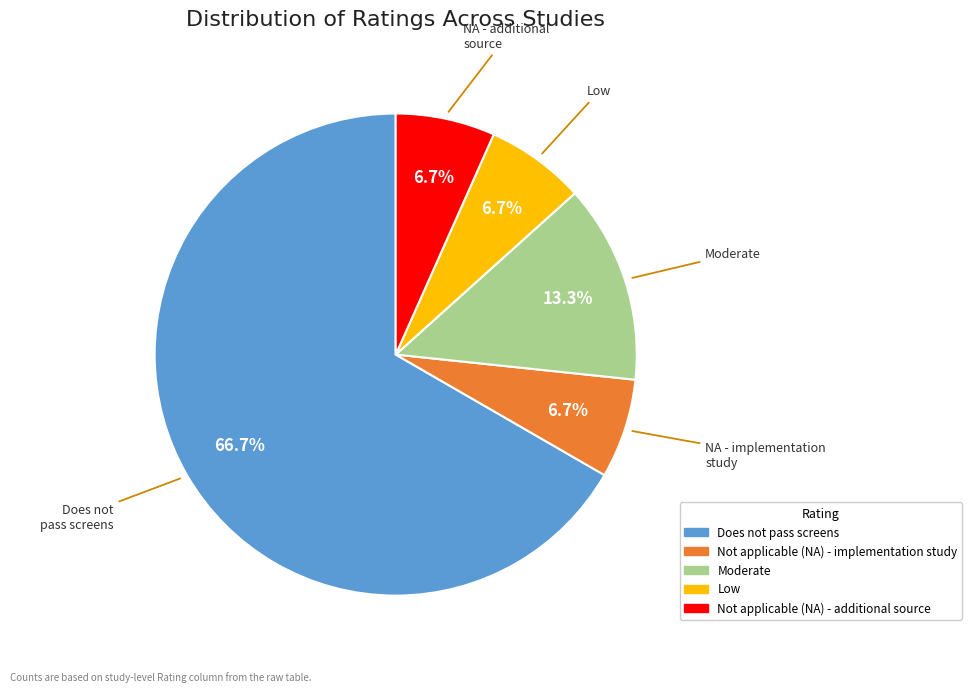

To the nearest percent, what percentage of the pie is Not applicable (NA) - additional source?

7%